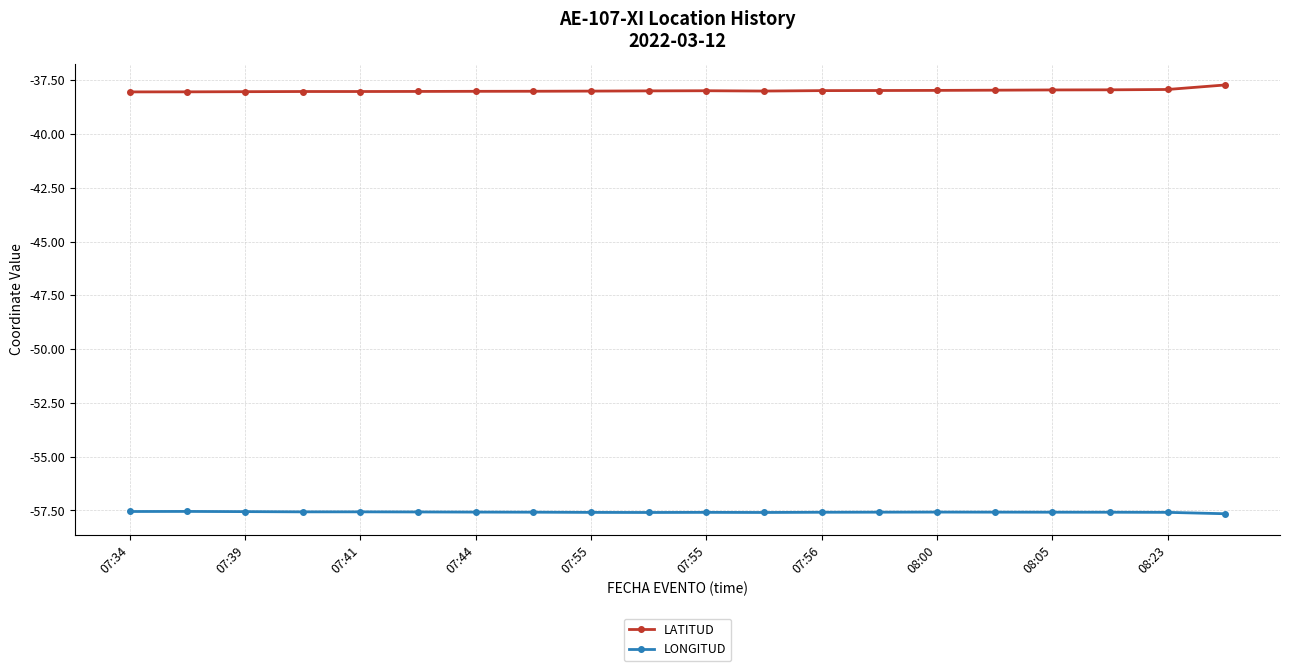

Which series has the largest total across all categories?

LATITUD